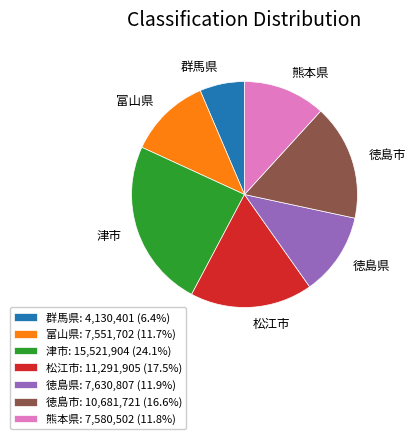

Is it true that 熊本県 is 27% of the pie?

False